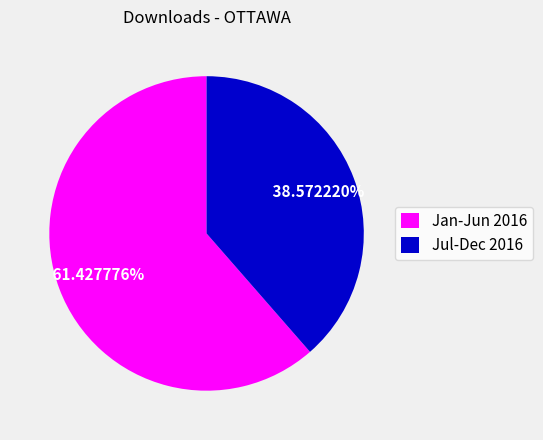

Which has a higher value, Jan-Jun 2016 or Jul-Dec 2016?

Jan-Jun 2016